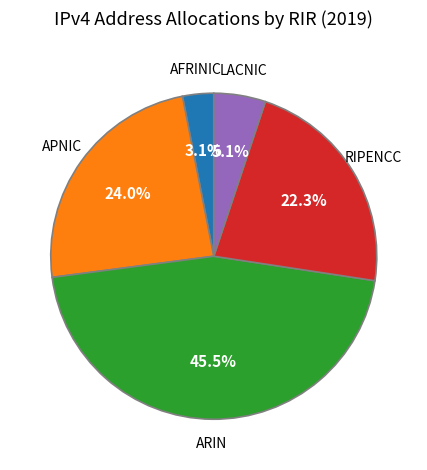

Is there a majority slice in this chart?

No